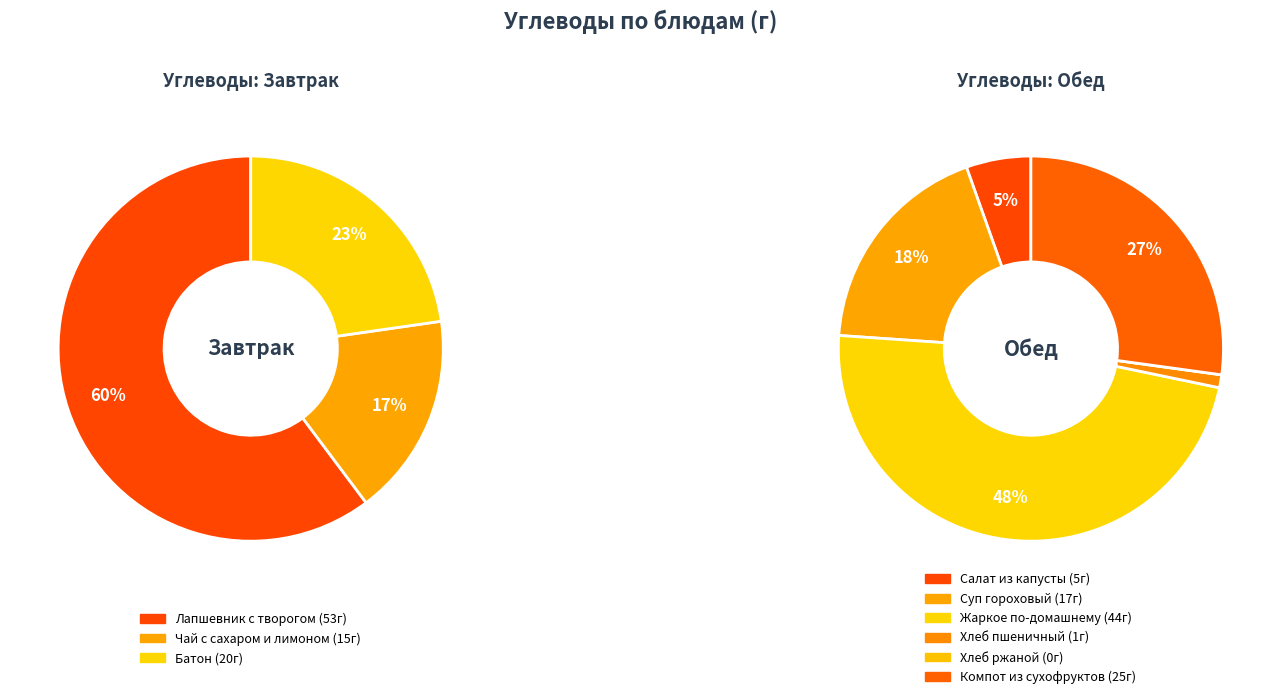

How many slices are in this pie chart?

9